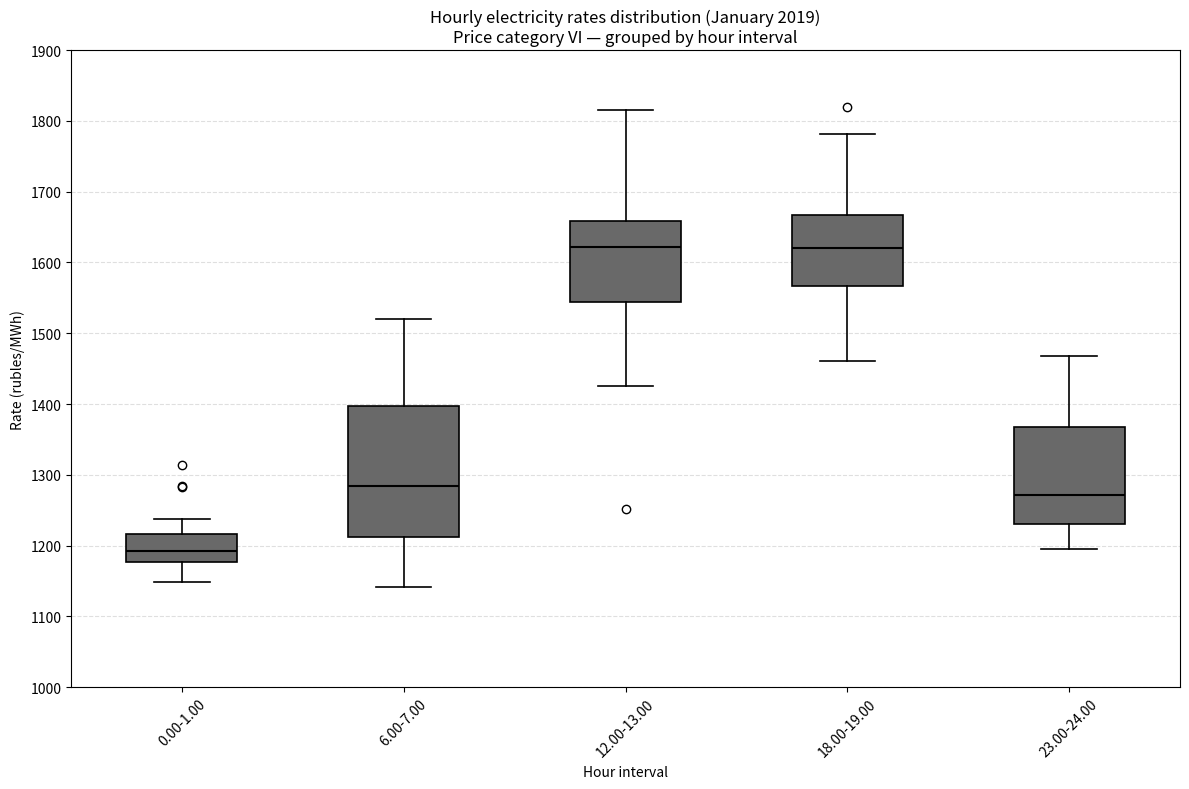

Where is the upper edge of the box for 12.00-13.00 on the y-axis? The values are not printed on the chart, so give them approximately, as read against the axis.

1660